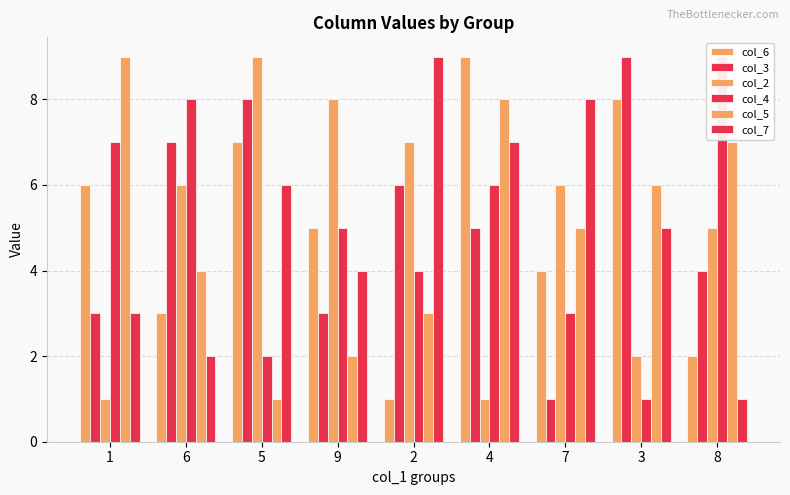

What is the label of the 2nd bar from the right?

3